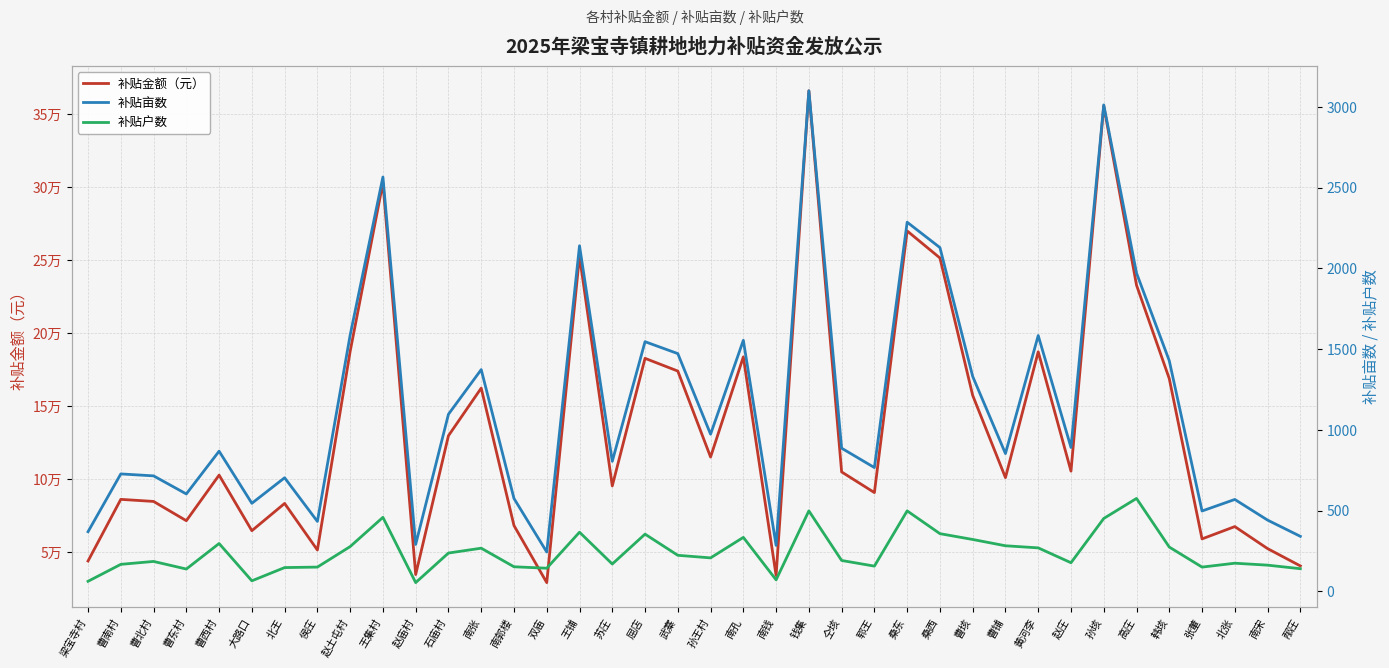

What are all the series names shown in the legend?

补贴金额（元）, 补贴亩数, 补贴户数